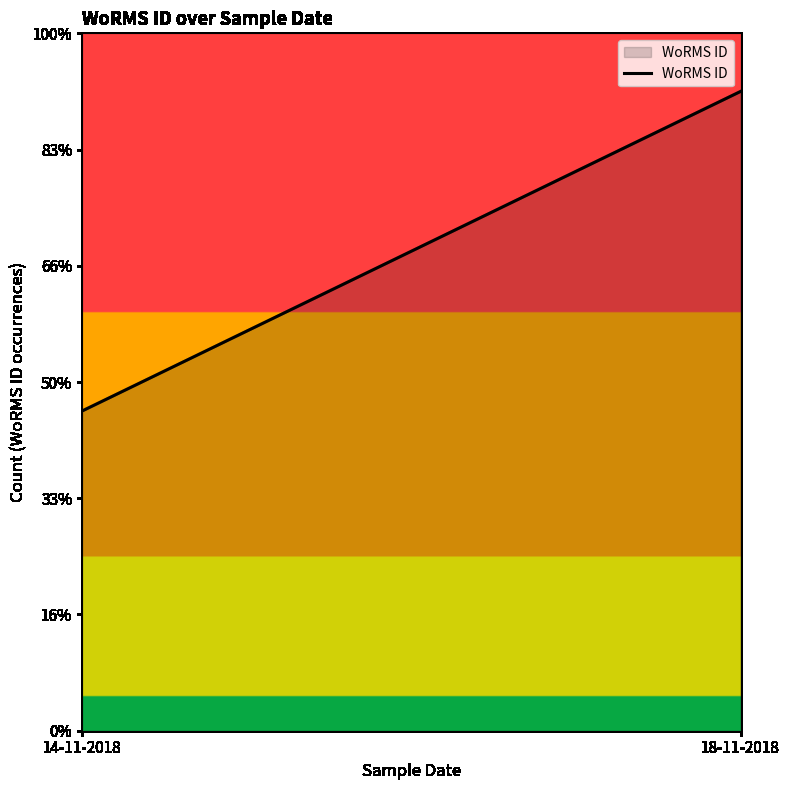

List the labels in order of value, smallest first.

14-11-2018, 18-11-2018